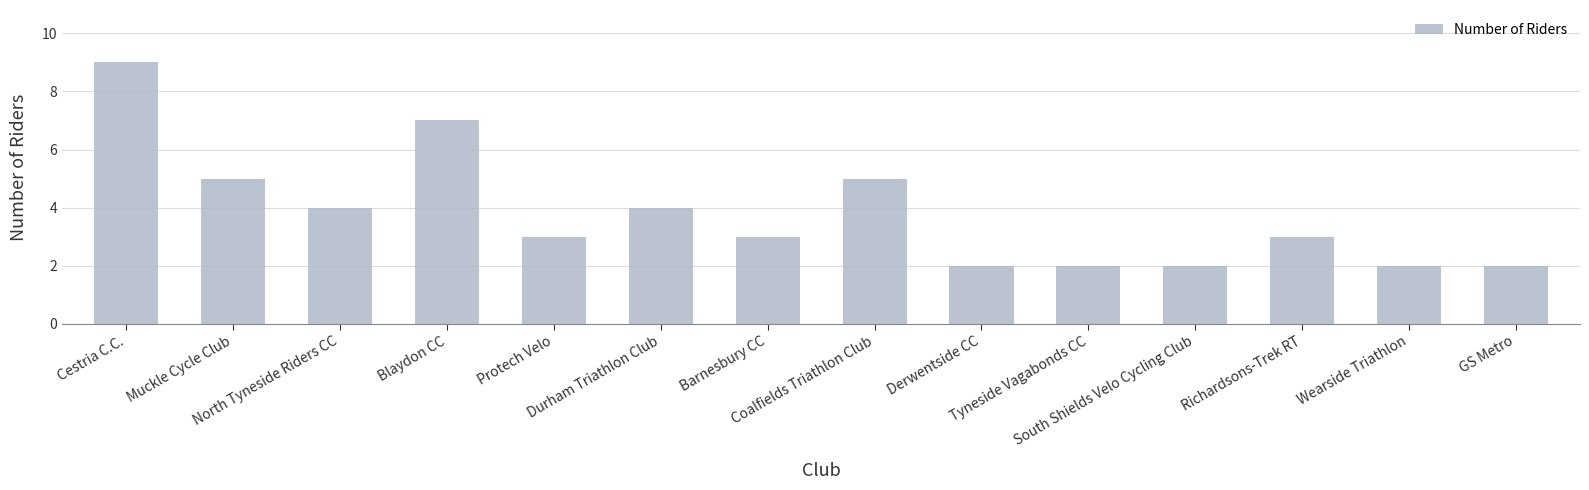

What is the maximum value shown in the chart?

9